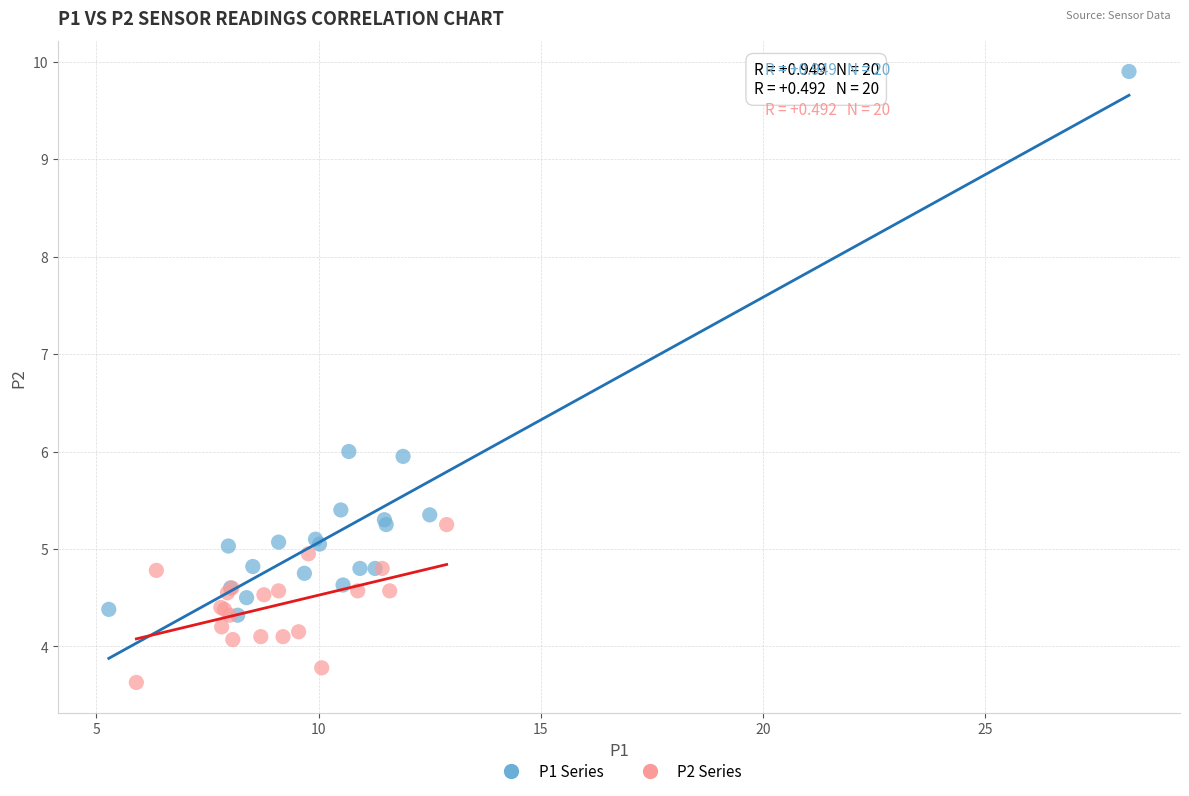

What are all the series names shown in the legend?

P1 Series, P2 Series